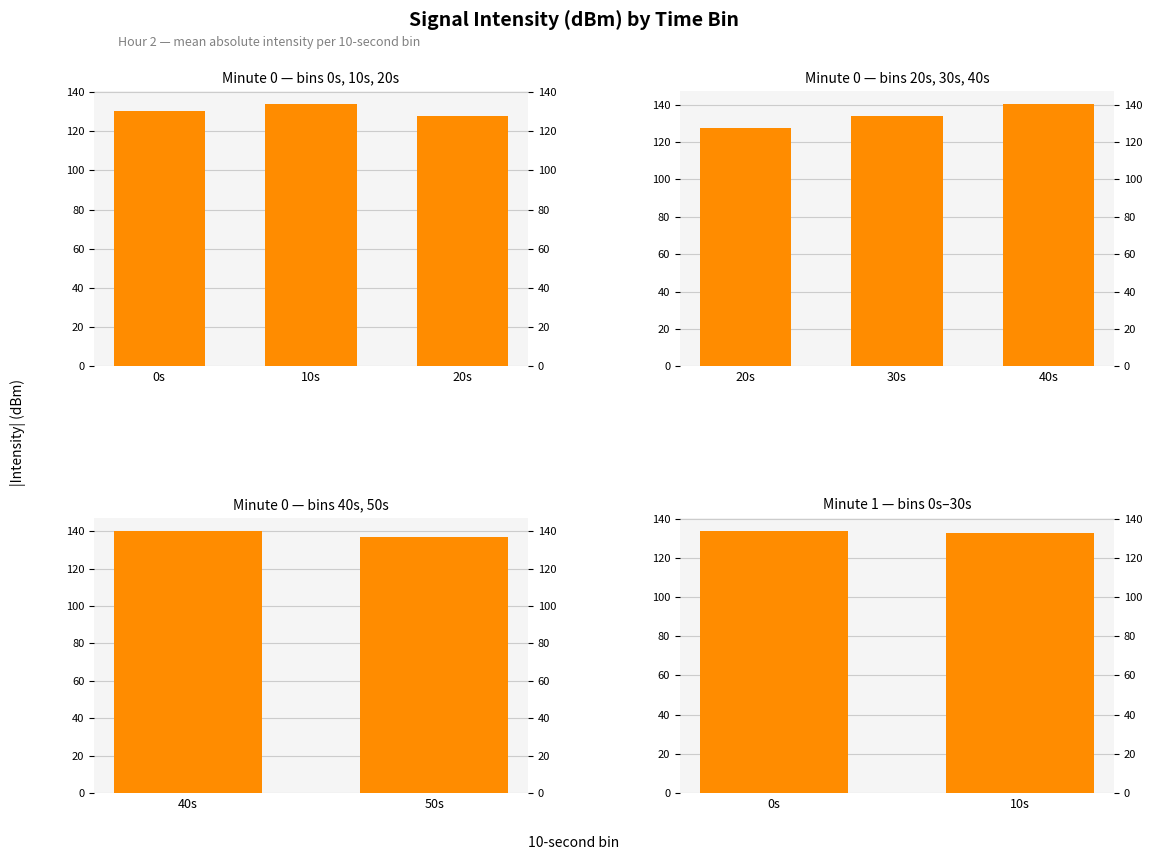

Does the chart contain stacked bars?

No